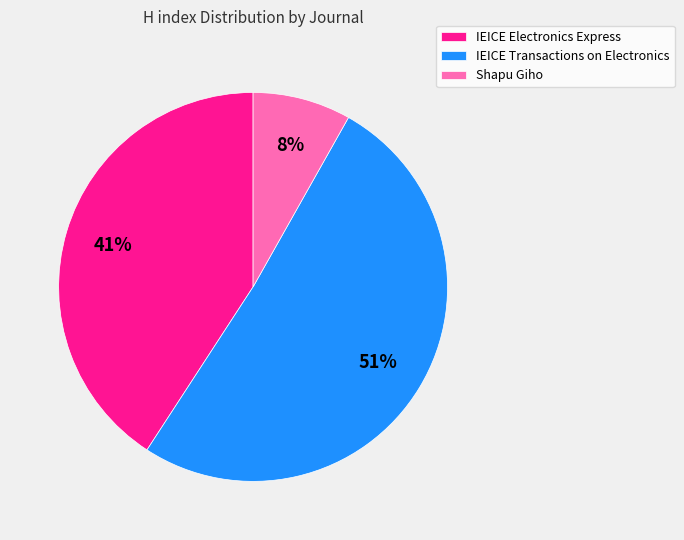

To the nearest percent, what is the average slice percentage?

33%